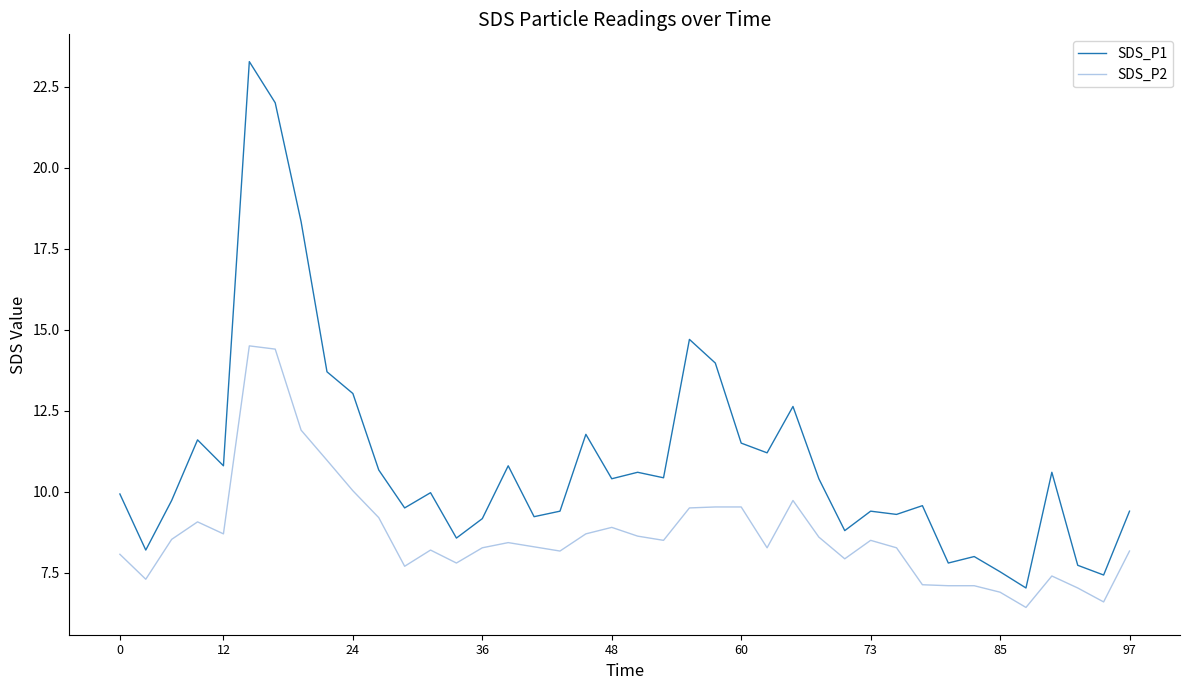

What is the difference between the maximum and minimum values in the SDS_P2 series?

8.1